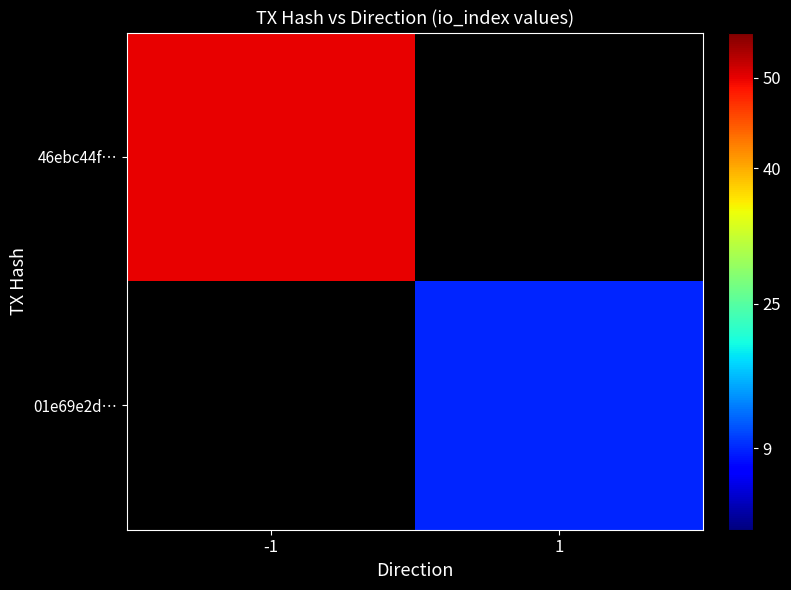

What is the maximum value for 46ebc44f…?

50.0